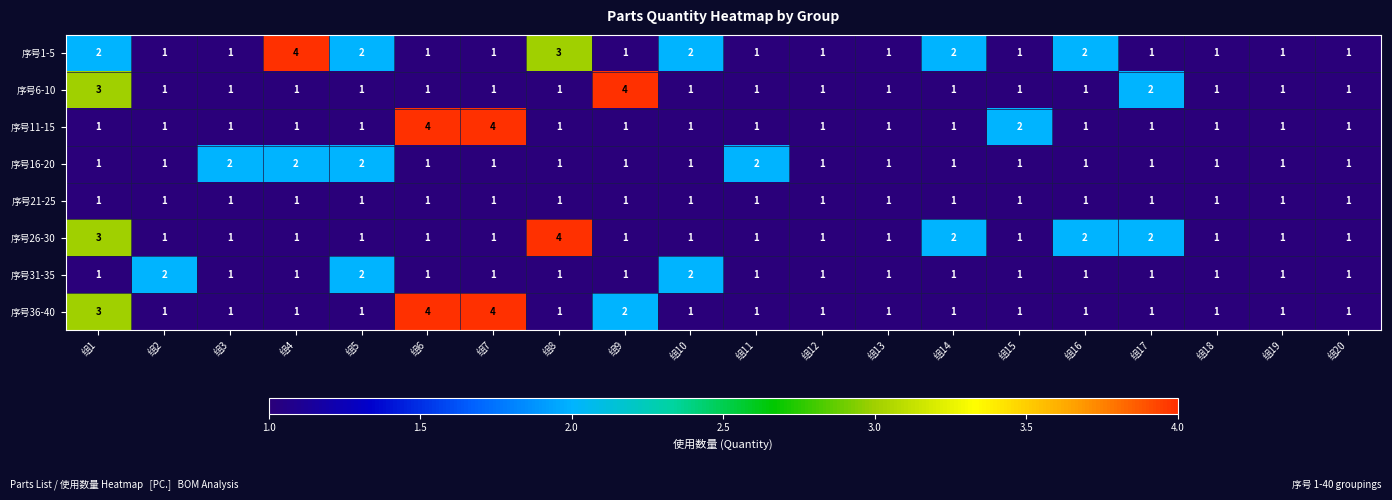

Is the value of 序号26-30 at 组19 greater than the value of 序号11-15 at 组7?

No